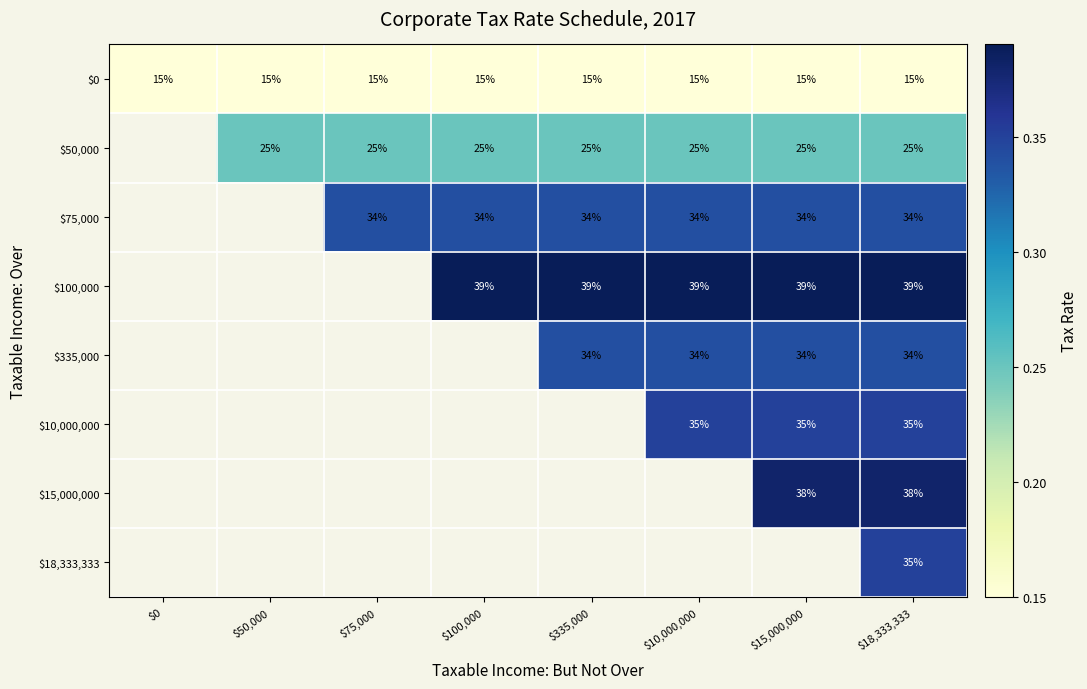

Is the value of $15,000,000 at $335,000 greater than the value of $10,000,000 at $335,000?

No